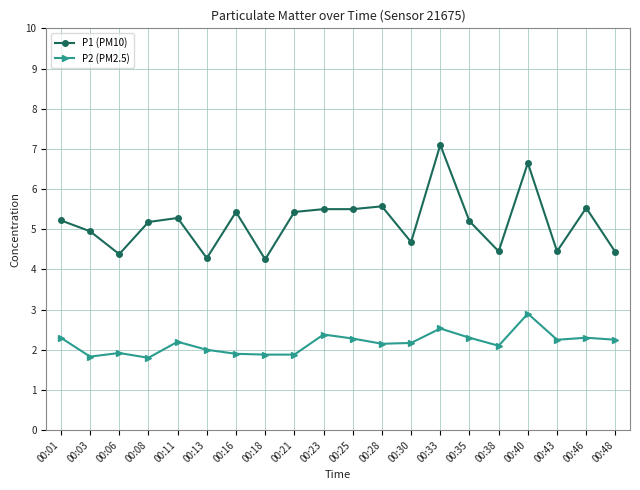

How many values in the P1 (PM10) series exceed 5?

12